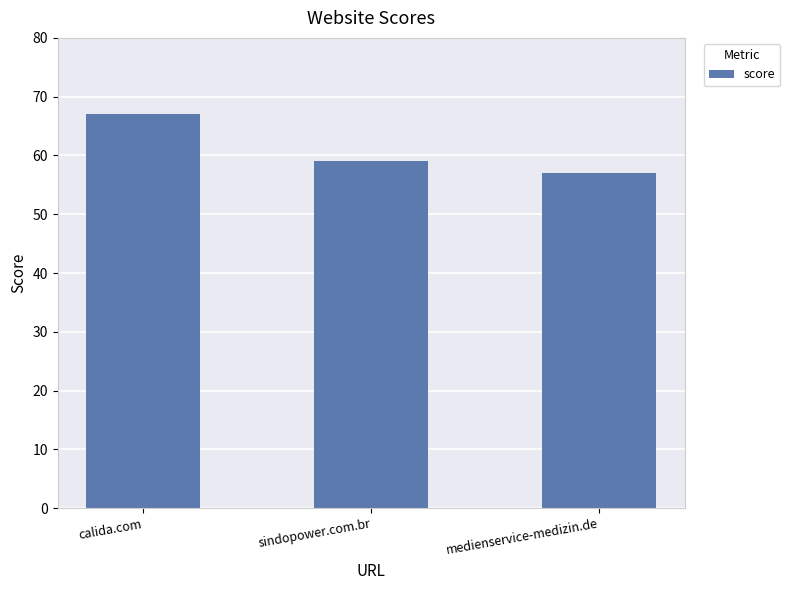

Count the number of categories in the chart.

3